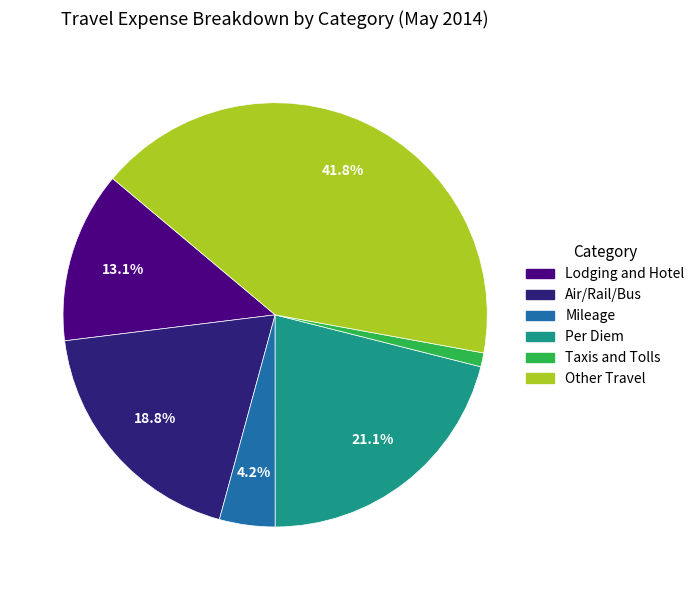

What is the smallest slice in the pie chart?

Taxis and Tolls